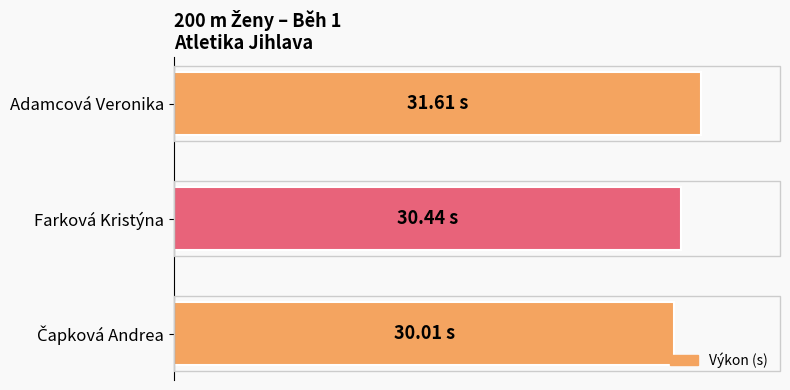

Are the bars horizontal?

Yes